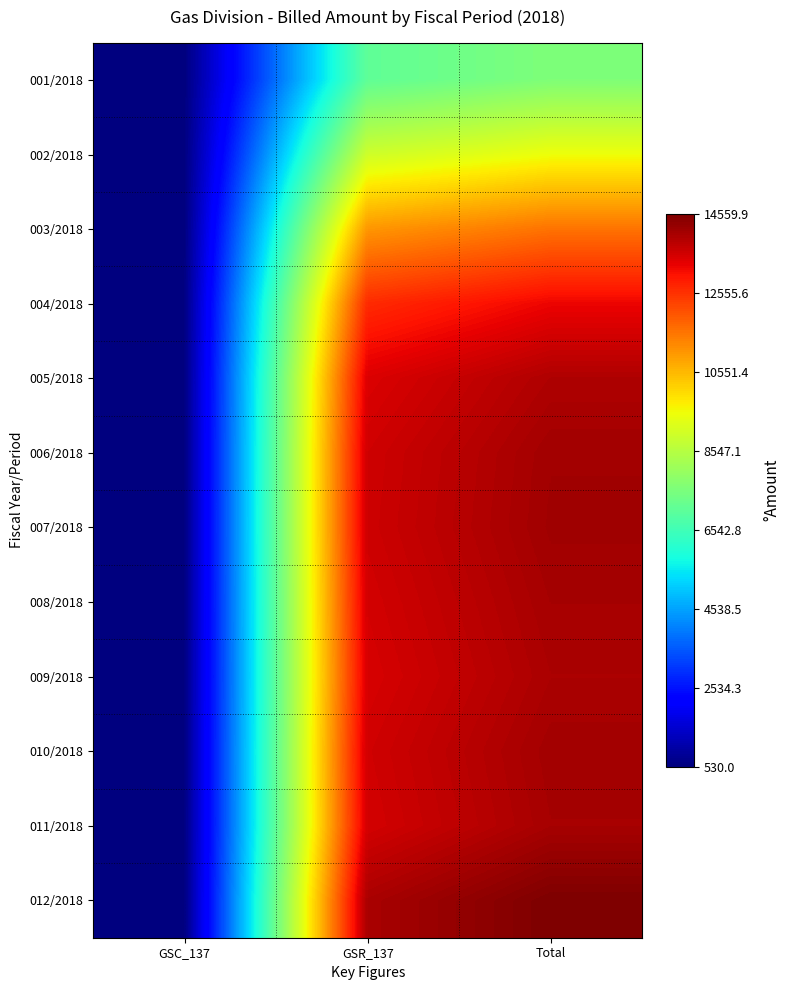

What is the total value across all series at Total?

154860.4